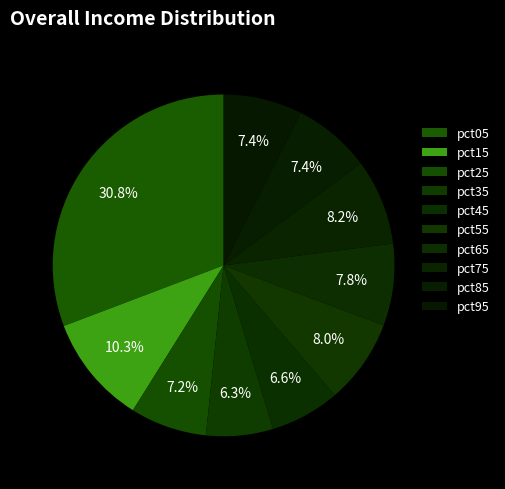

The pct15 slice represents 10% of the pie. True or false?

True